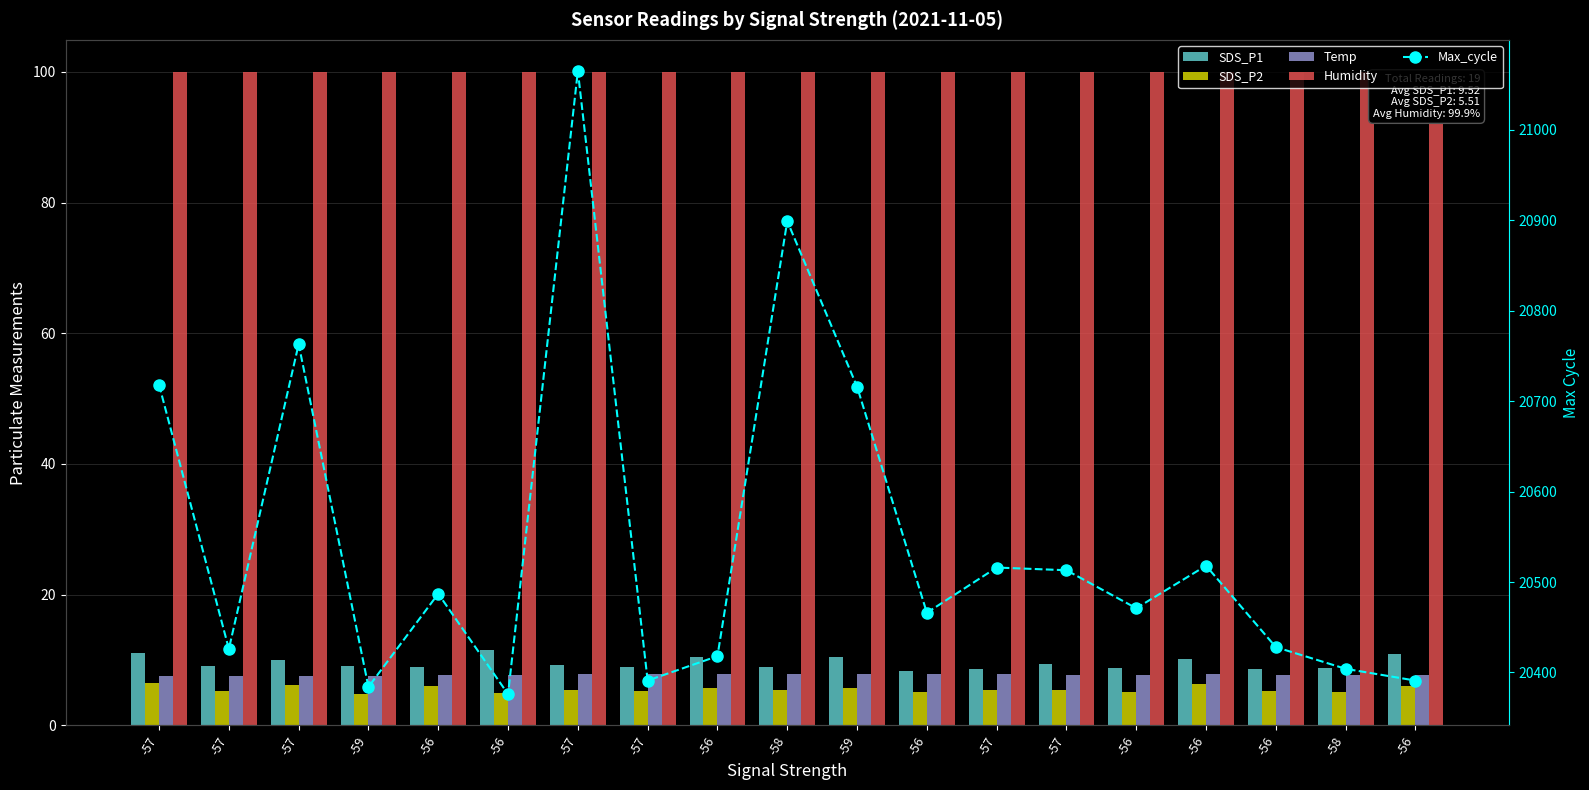

Read the Humidity value at -59.

99.9